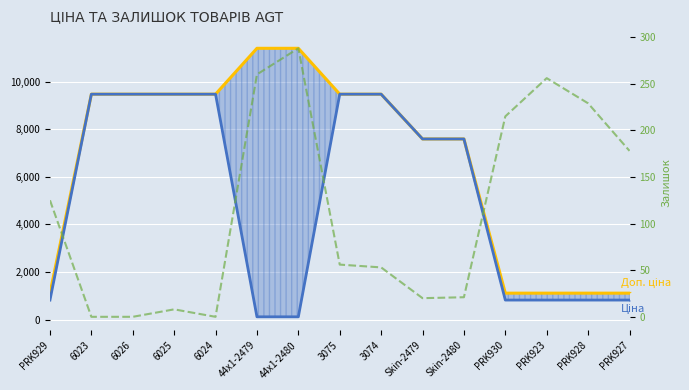

At which label does Доп. ціна reach its peak?

44x1-2479